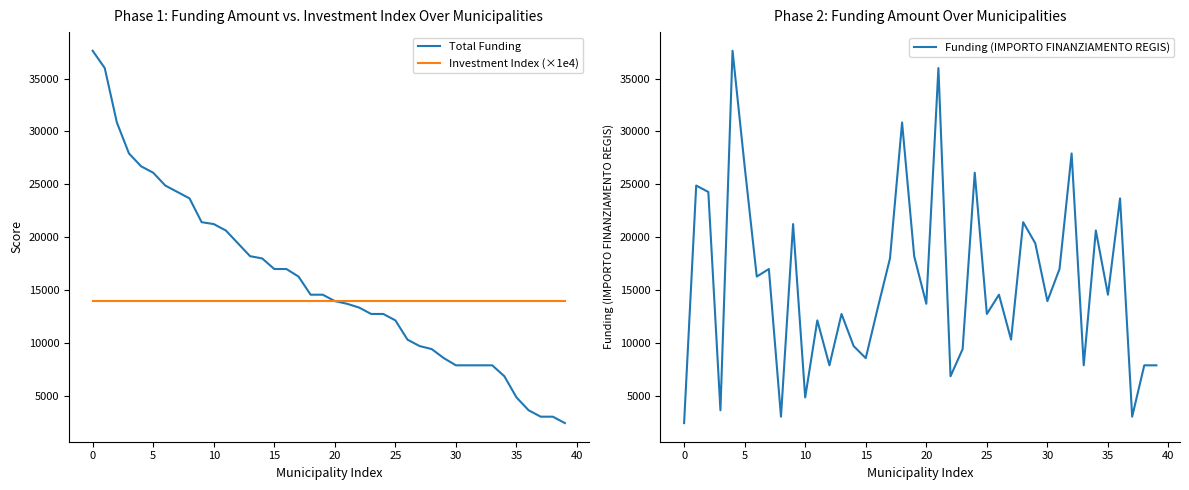

At how many categories does at least one series exceed 37156?

2